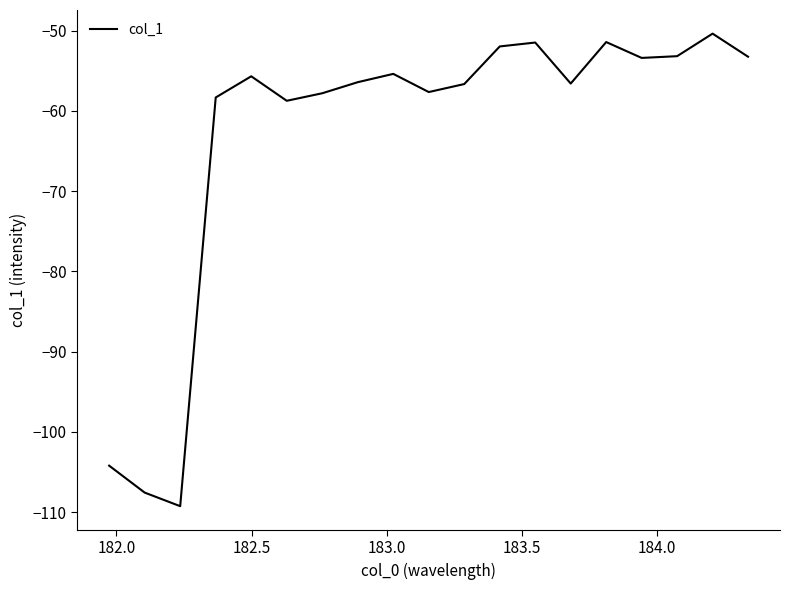

What is the maximum value shown in the chart?

-50.4